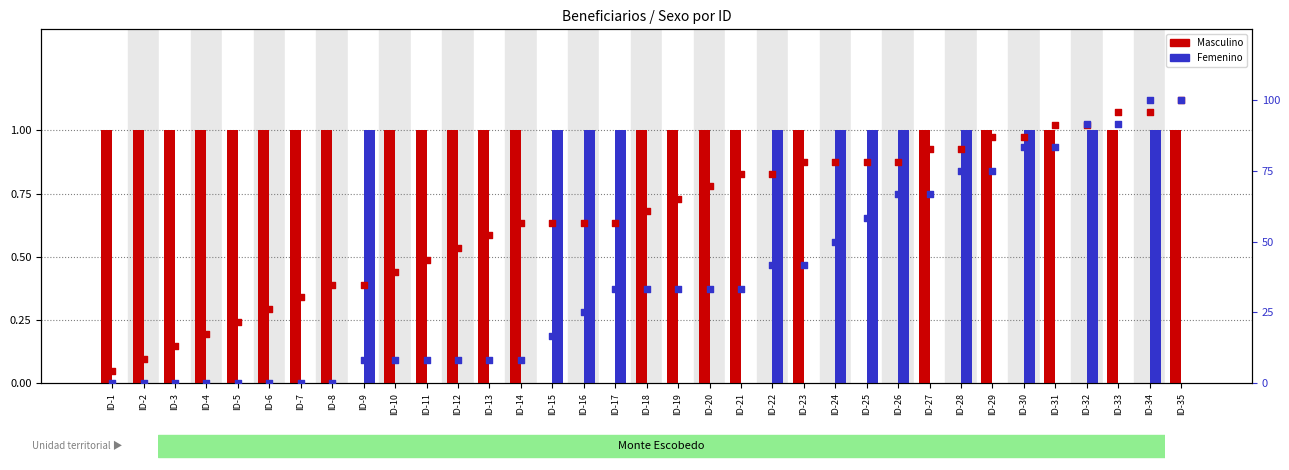

Which series contains the lowest Y value?

Masculino